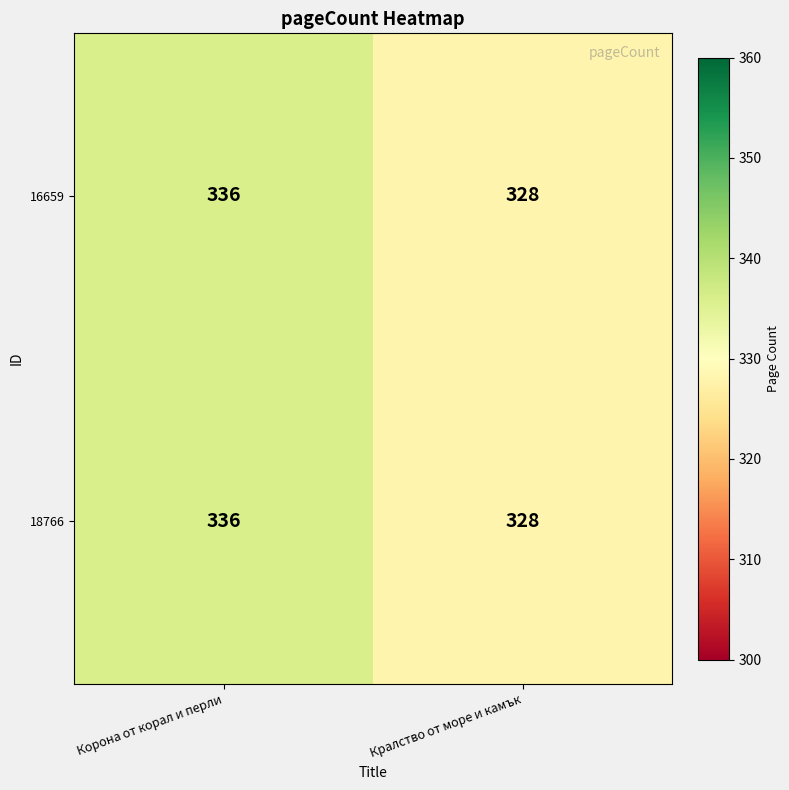

List the labels in order of 18766 value, smallest first.

Кралство от море и камък, Корона от корал и перли